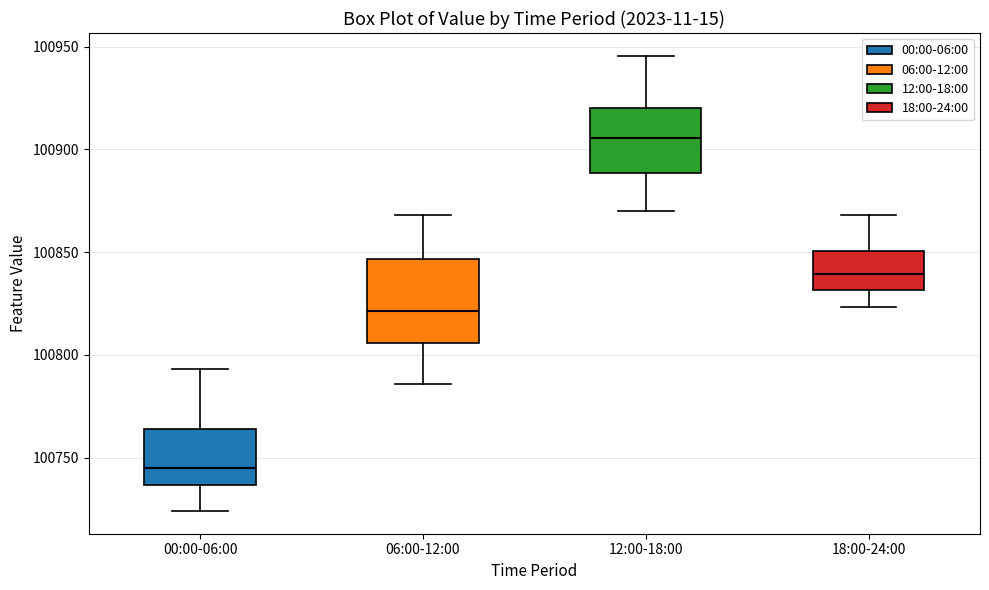

Comparing the boxes themselves (not the whiskers), which one is the tallest?

06:00-12:00